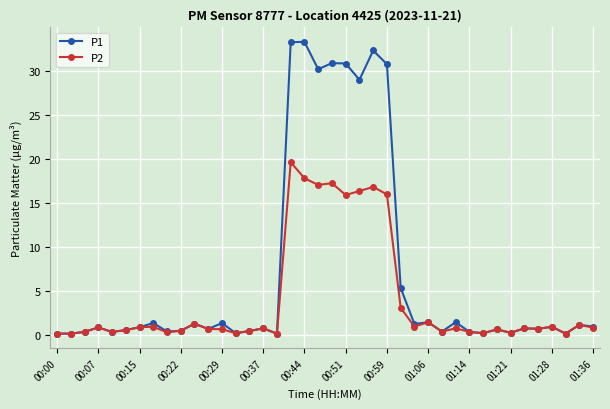

Which series has the largest range (max minus min)?

P1